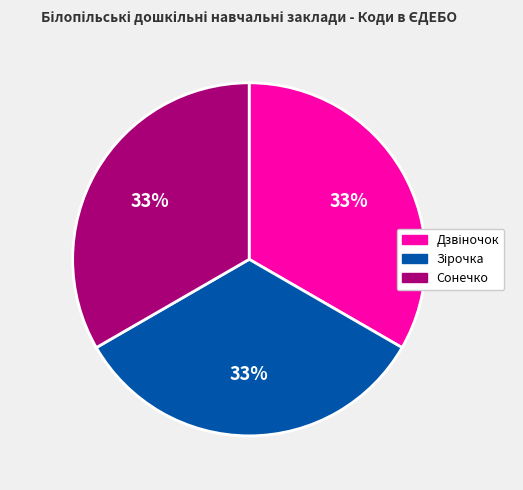

To the nearest percent, what portion does Сонечко represent?

33%